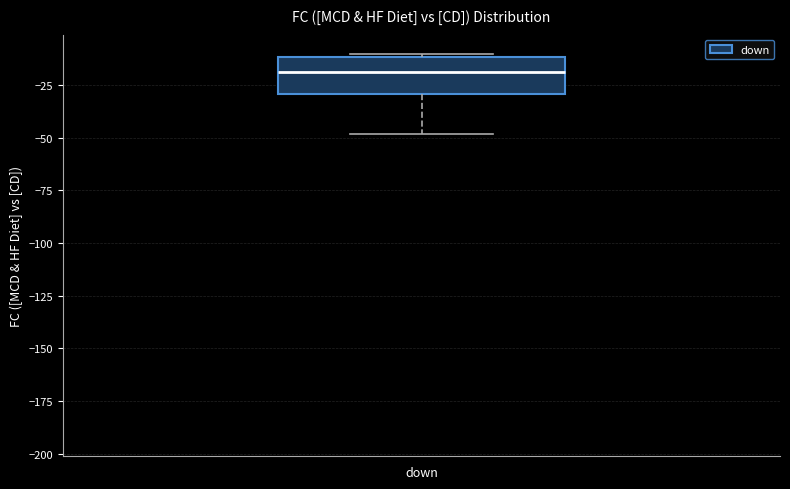

Transcribe this box plot: give where the median line is, the range the box spans, and where the two whiskers end, as read against the y-axis. The values are not printed on the chart, so give them approximately, as read against the axis.

median -20, box -30 to -10, whiskers -50 to -10 (just above the box's upper edge)